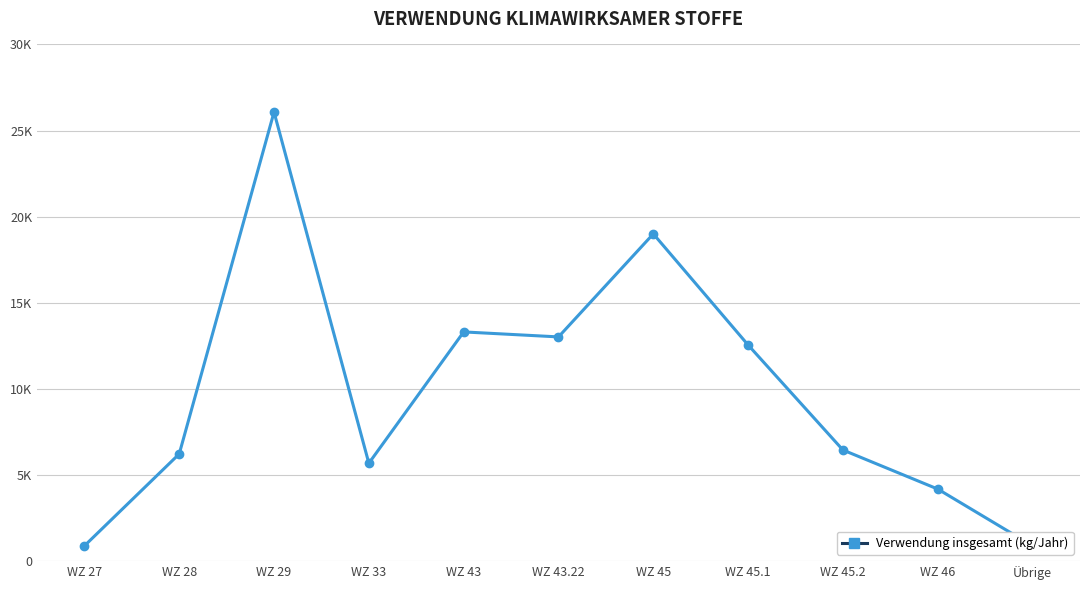

What is the sum of all values?

108284